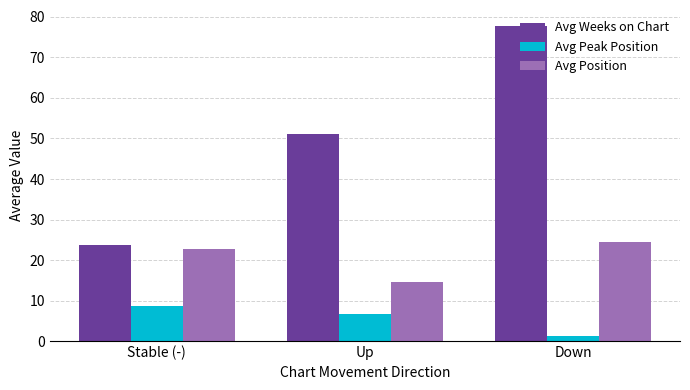

Which label corresponds to the smallest value in the chart?

Down